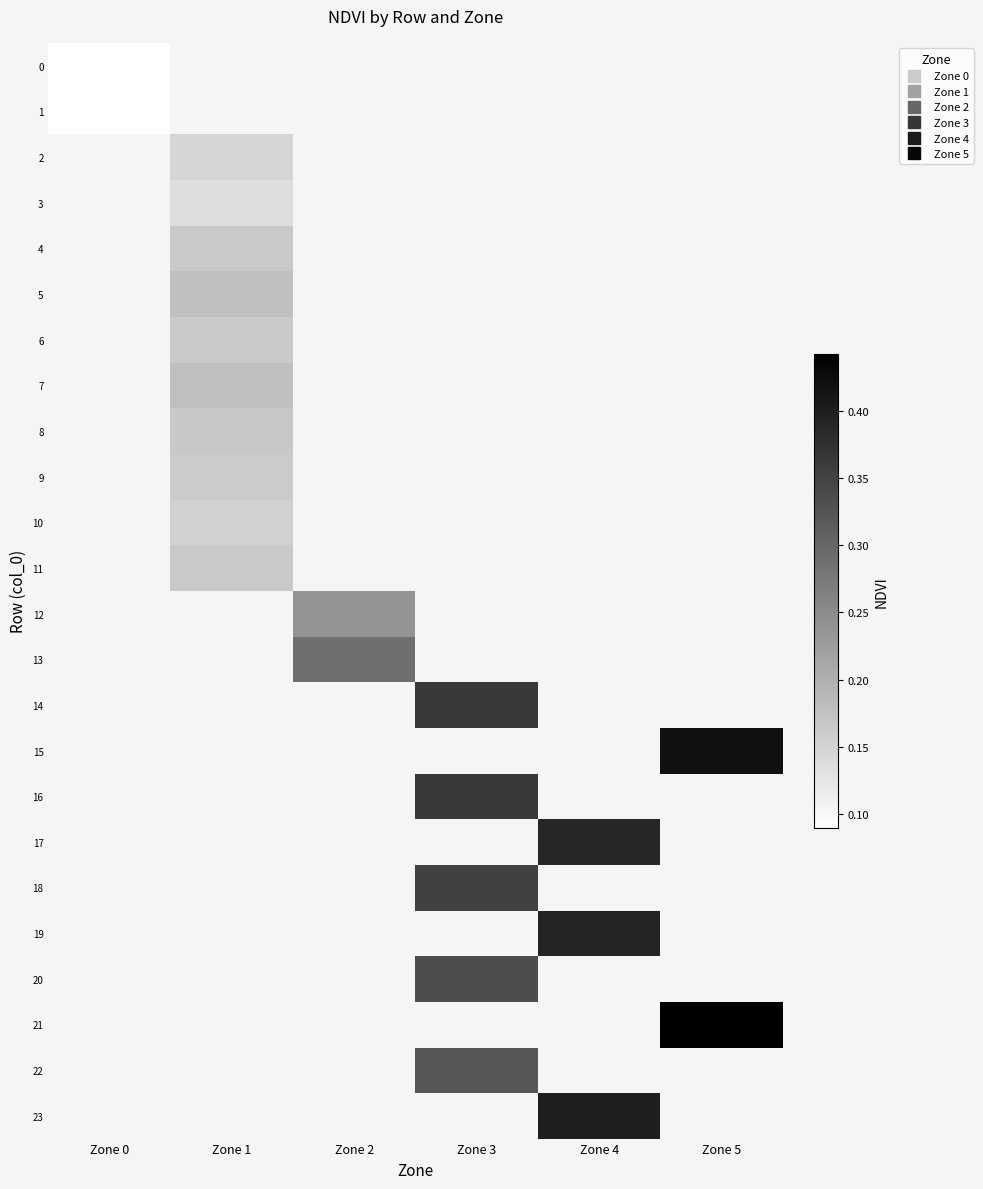

Between Zone 2 and Zone 1, which is larger?

Zone 1